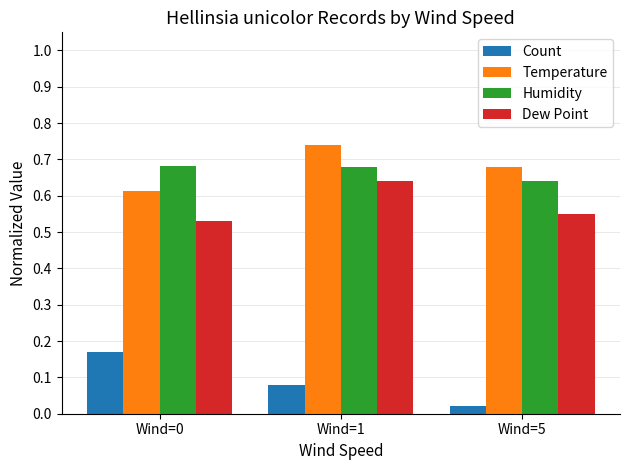

The value of Temperature at Wind=1 is 1.0. True or false?

False